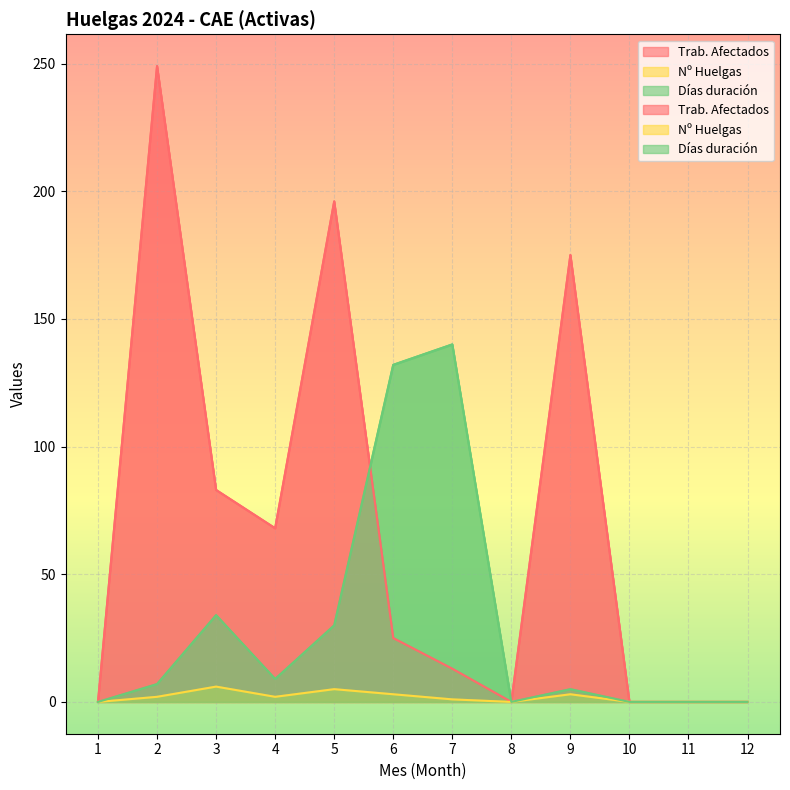

How many positive values does the Trab. Afectados series have?

7